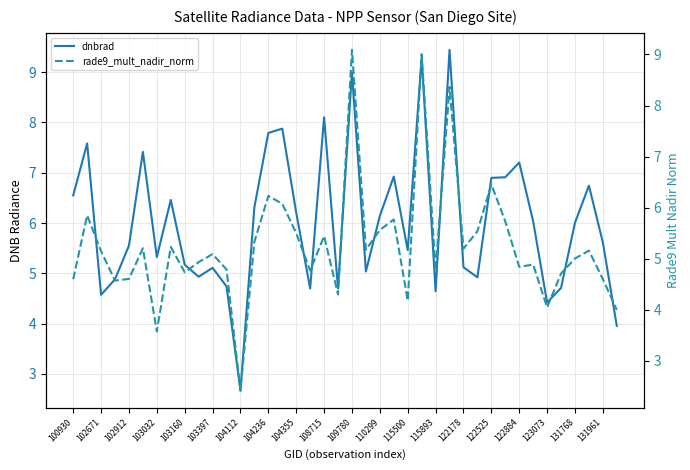

Reading right to left, extract all data points from this chart.

dnbrad: 4.0	5.6	6.7	6.0	4.7	4.4	6.0	7.2	6.9	6.9	4.9	5.1	9.4	4.6	9.3	5.5	6.9	6.1	5.0	9.0	4.7	8.1	4.7	6.2	7.9	7.8	6.3	2.7	4.7	5.1	4.9	5.2	6.5	5.3	7.4	5.6	4.9	4.6	7.6	6.5
rade9_mult_nadir_norm: 4.0	4.6	5.2	5.0	4.7	4.0	4.9	4.8	5.7	6.5	5.5	5.2	8.4	4.8	9.0	4.2	5.8	5.6	5.2	9.1	4.3	5.4	4.8	5.5	6.1	6.2	5.3	2.4	4.8	5.1	4.9	4.7	5.2	3.6	5.2	4.6	4.6	5.1	5.8	4.6